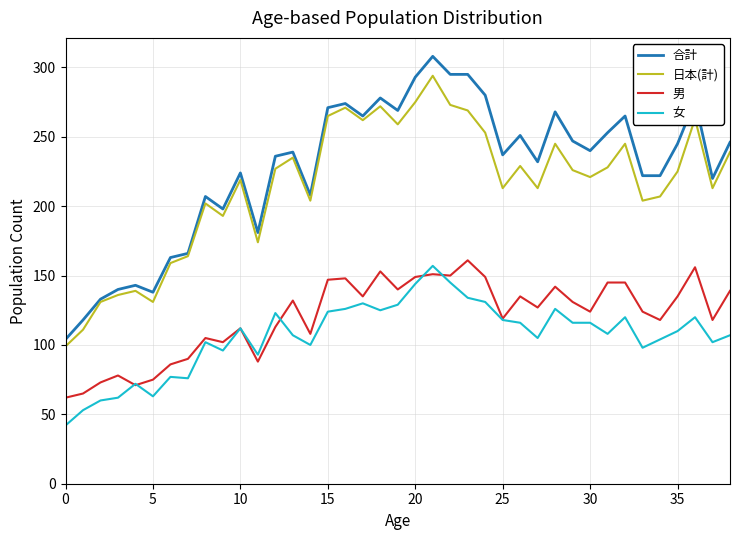

Which series has the widest spread of values?

合計